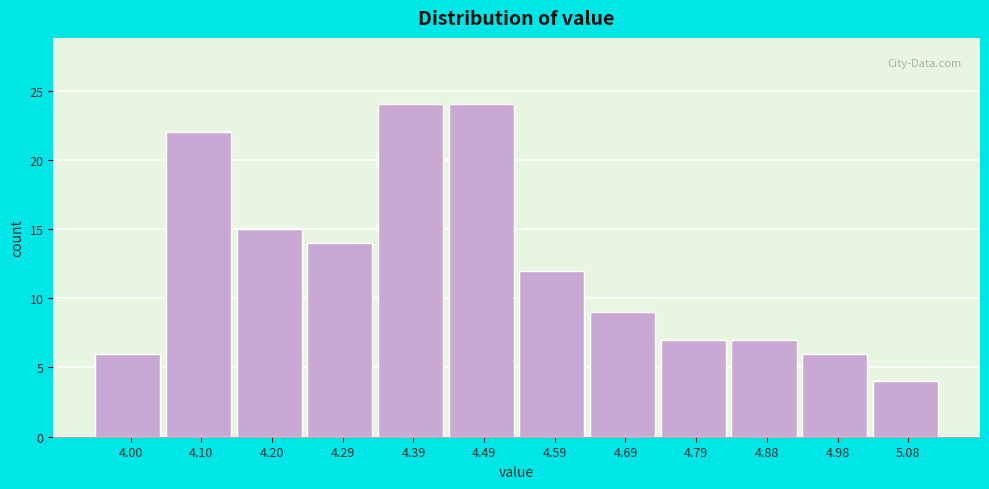

Reading left to right, transcribe this chart: for each bar, give the range it covers on the x-axis and its height. Neither the bar edges nor the heights are printed on the chart, so give them approximately, as read against the axes.

3.95 to 4.05: 6
4.05 to 4.15: 22
4.15 to 4.25: 15
4.25 to 4.34: 14
4.34 to 4.44: 24
4.44 to 4.54: 24
4.54 to 4.64: 12
4.64 to 4.74: 9
4.74 to 4.84: 7
4.84 to 4.93: 7
4.93 to 5.03: 6
5.03 to 5.13: 4